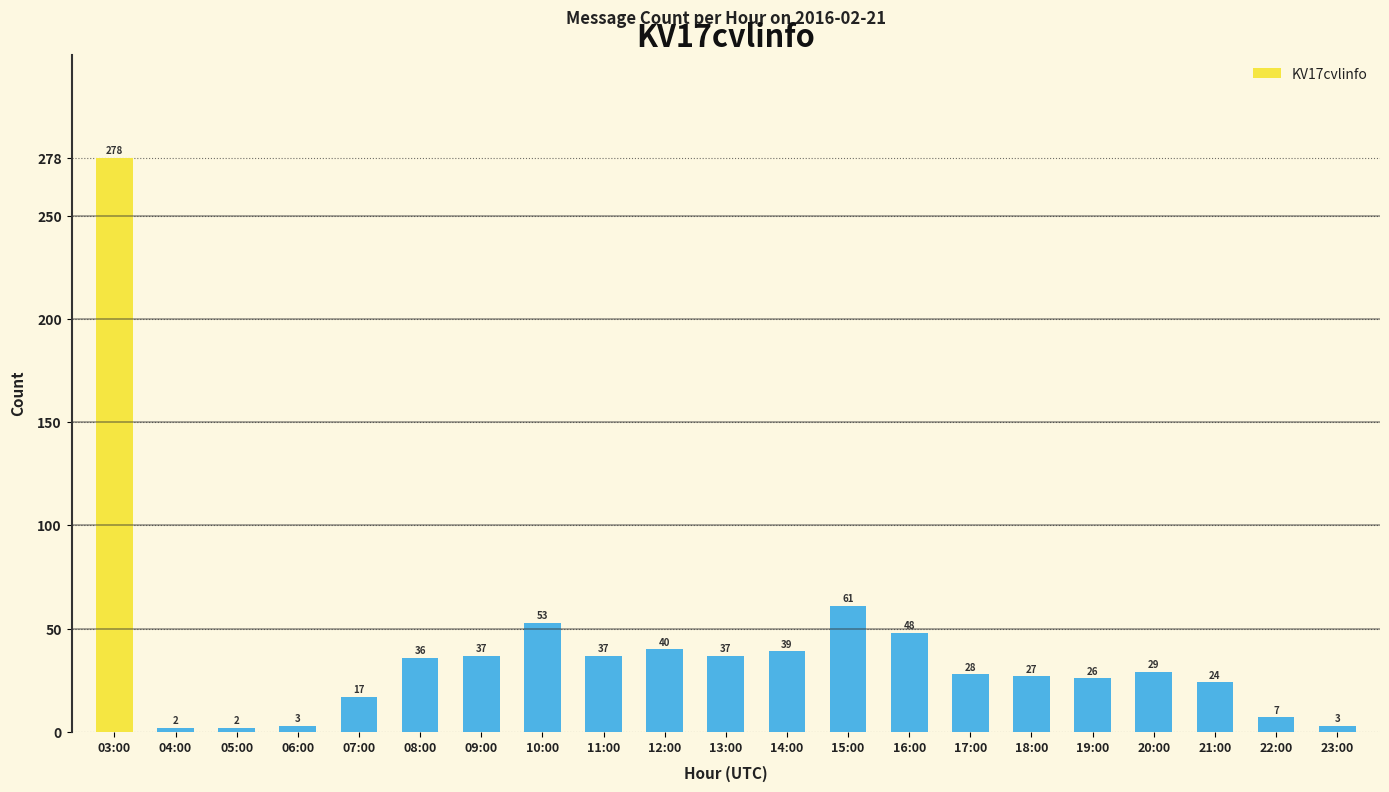

How many categories are shown in the chart?

21